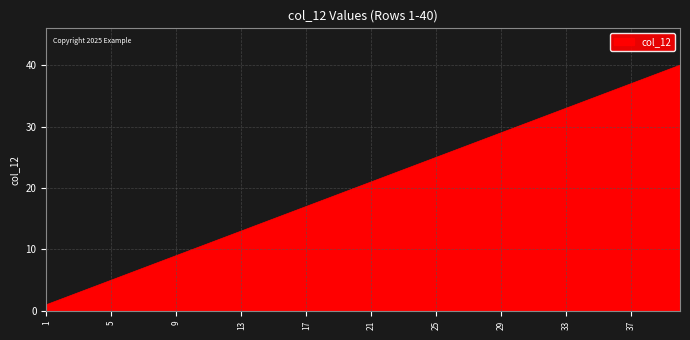

What is the difference between the maximum and minimum values?

39